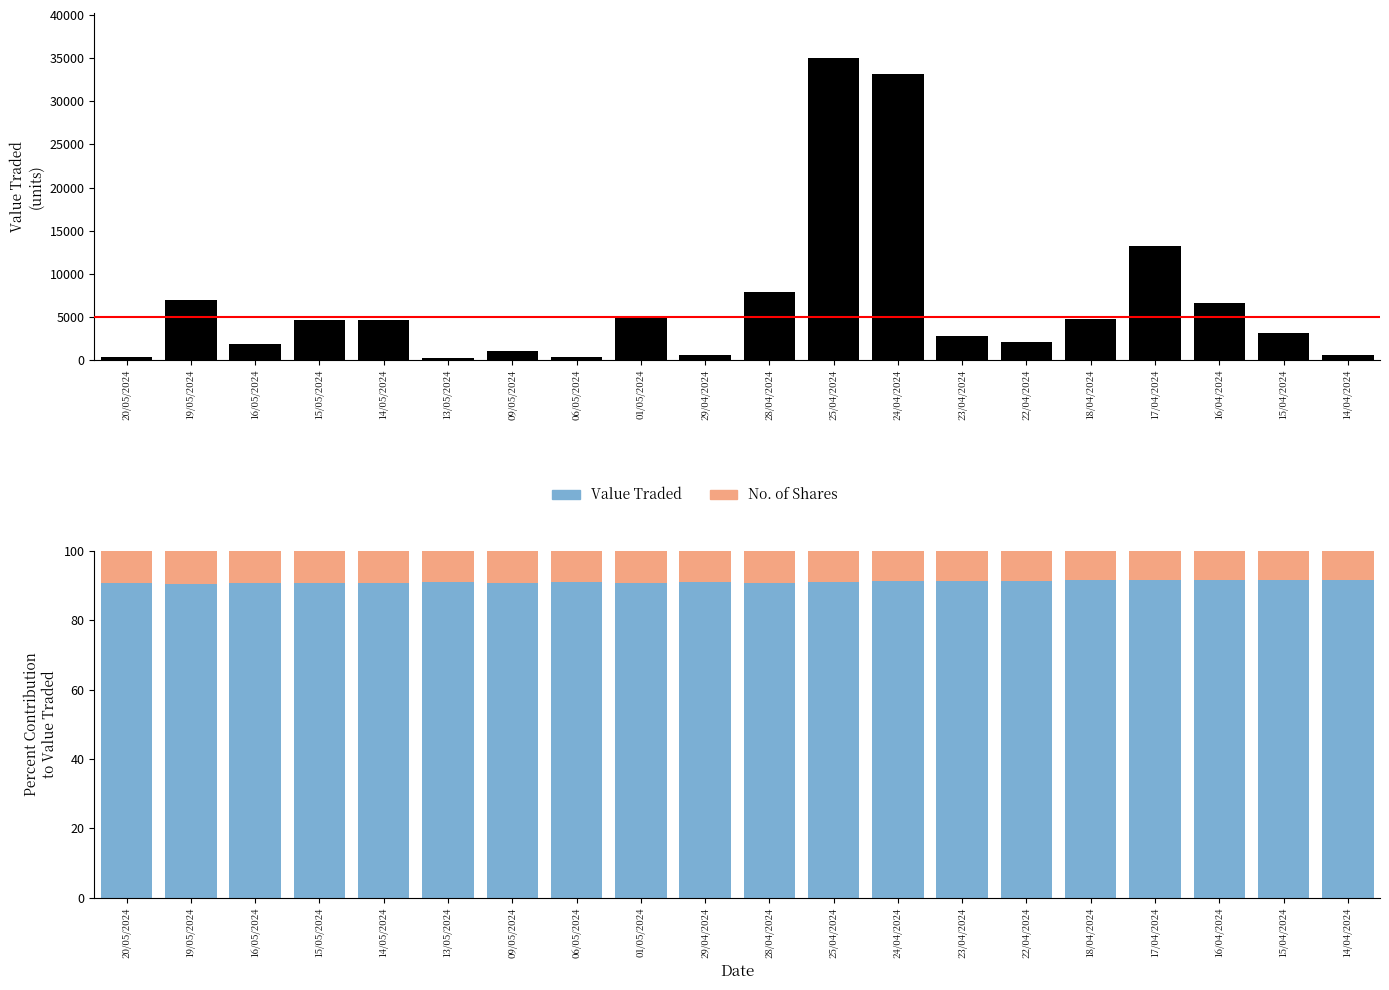

What are all the series names shown in the legend?

Value Traded, No. of Shares